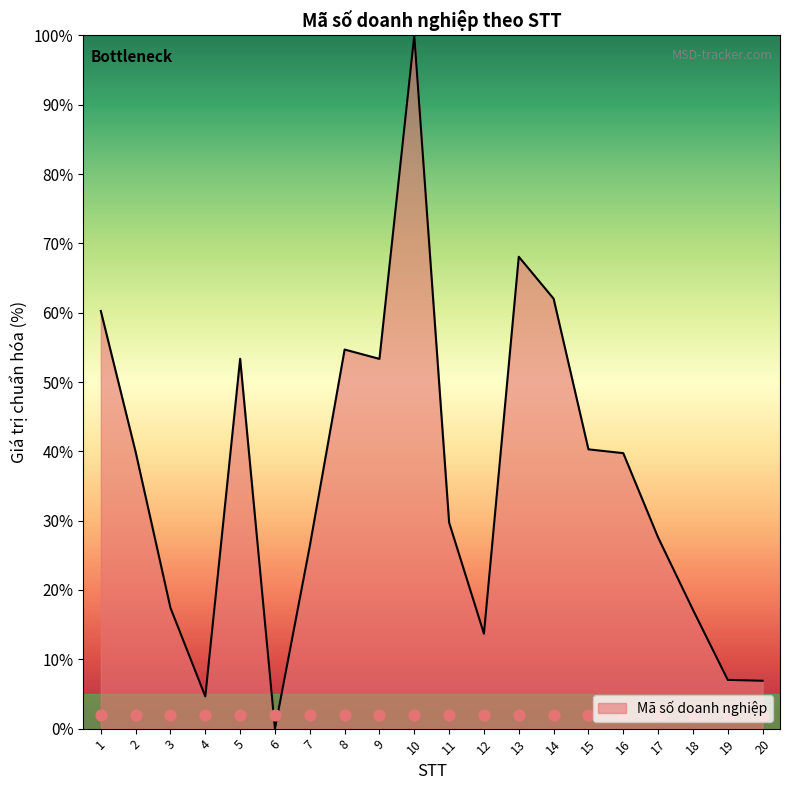

Approximately how many times larger is the value at 11 compared to 14?

0.5